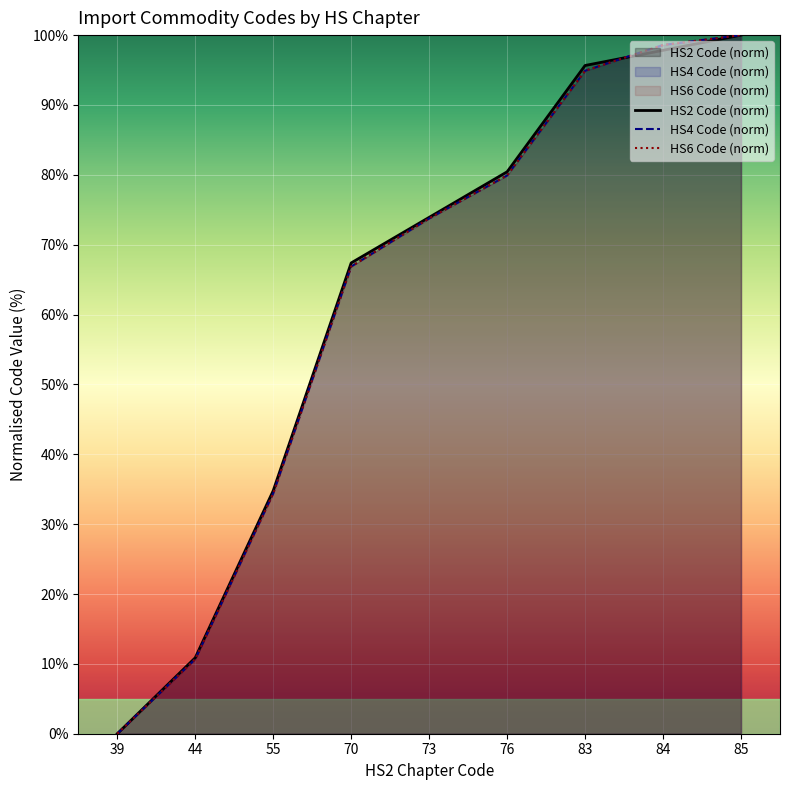

How many positive values does the Hs2 Code (avg) series have?

8